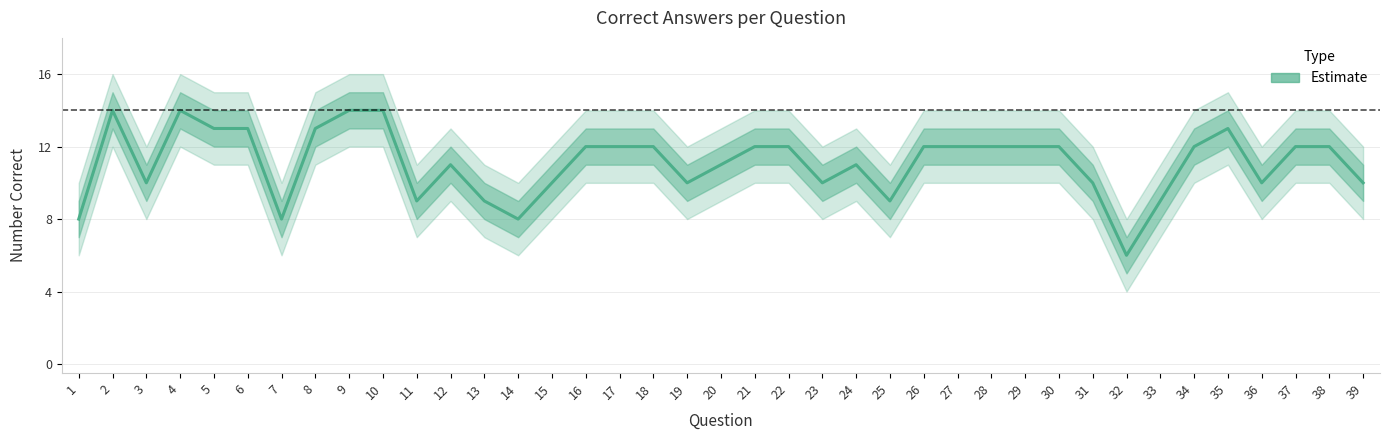

What is the minimum value shown in the chart?

6